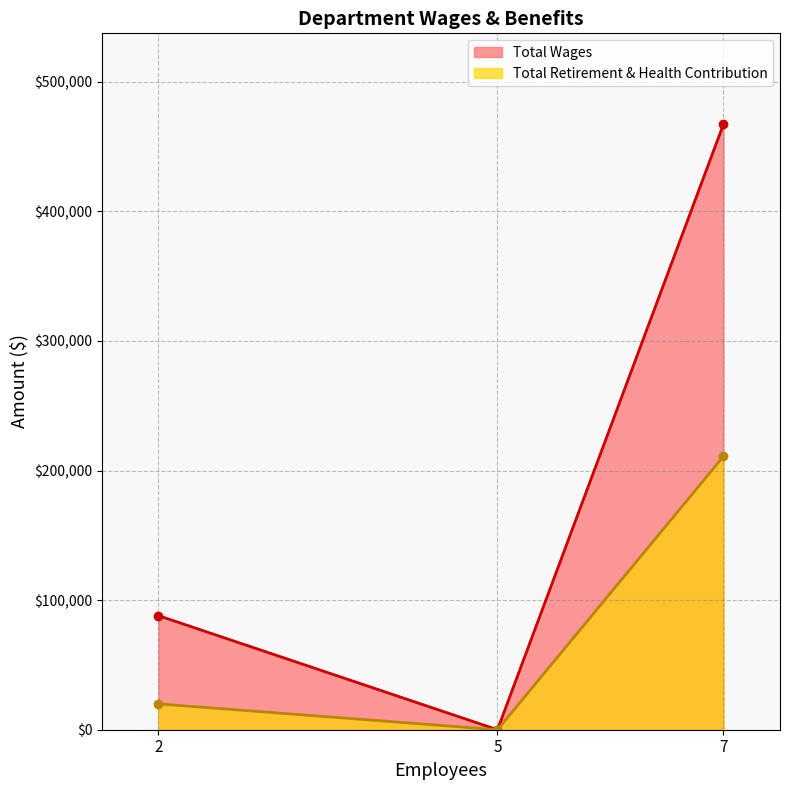

Which series has the widest spread of values?

Total Wages